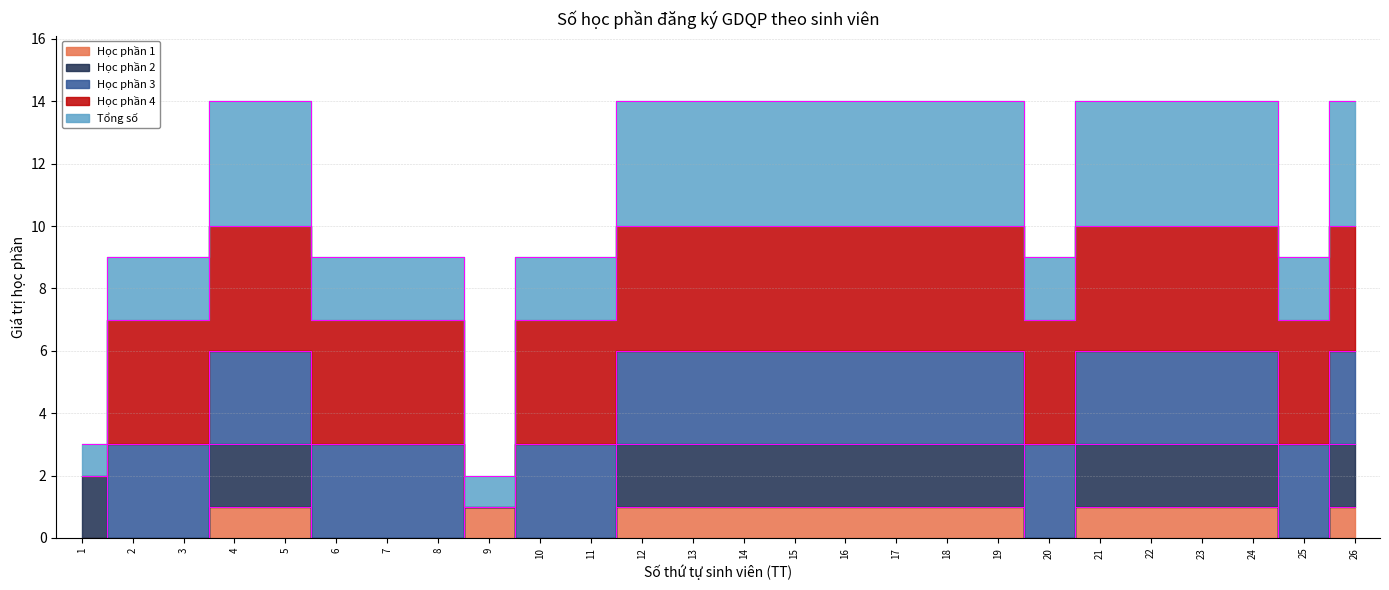

True or false: Học phần 2 has a value of 3 at 13.

True